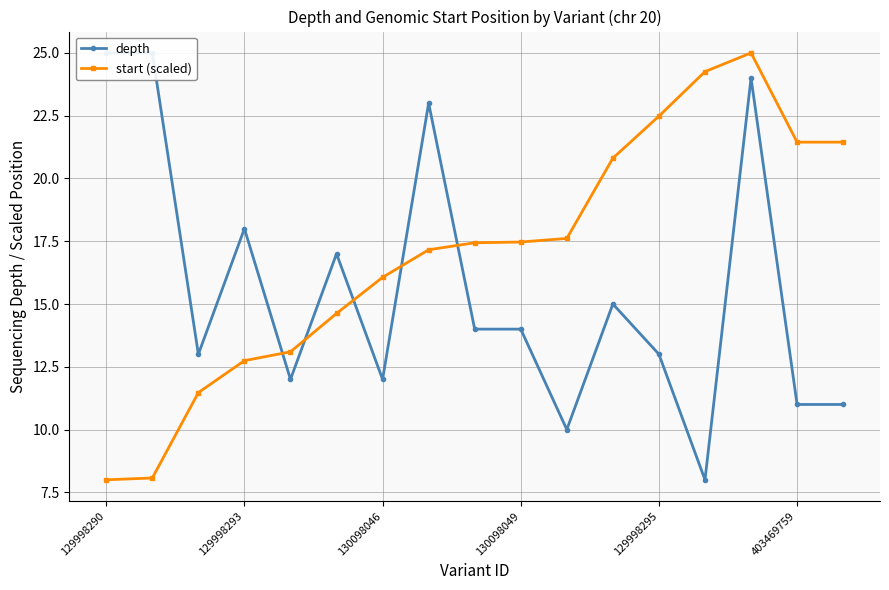

The value of start (scaled) at 403469759 is 11.4. True or false?

False